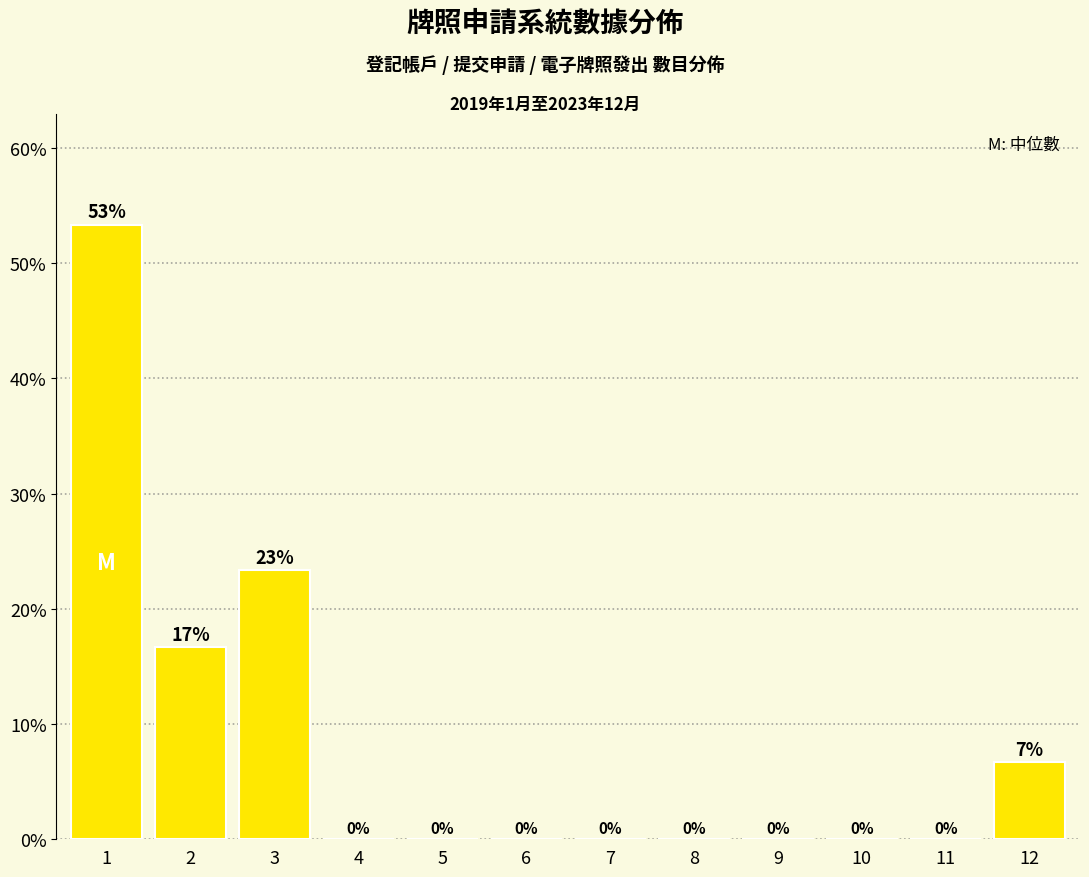

What value does the data have at 1?

53.3